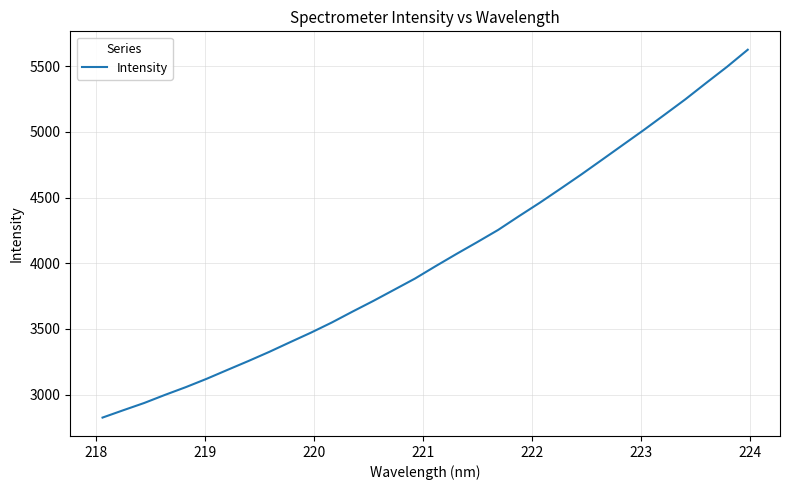

What is the difference between the maximum and minimum values?

2801.6